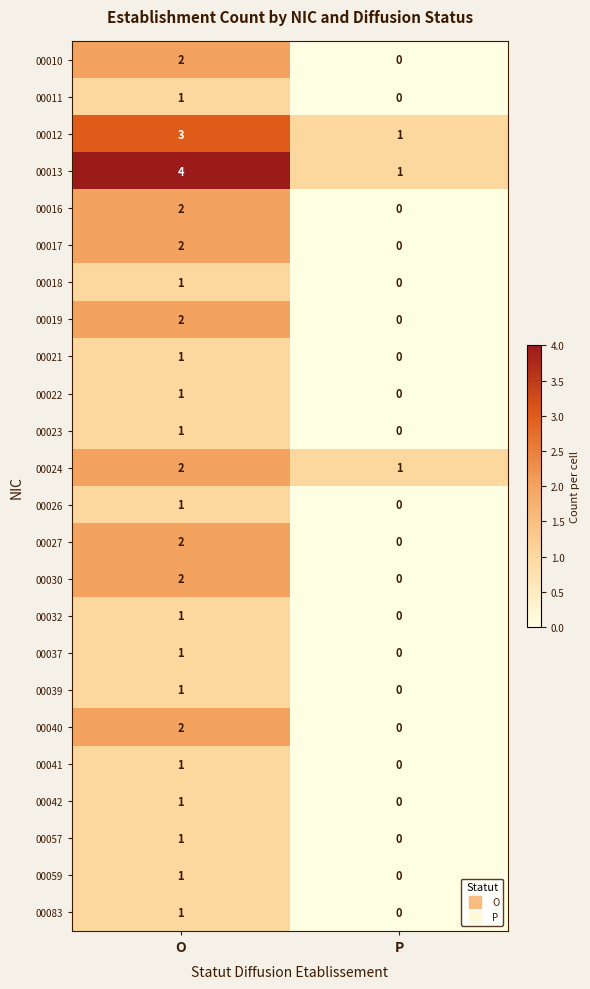

Which series has the largest total across all categories?

00013